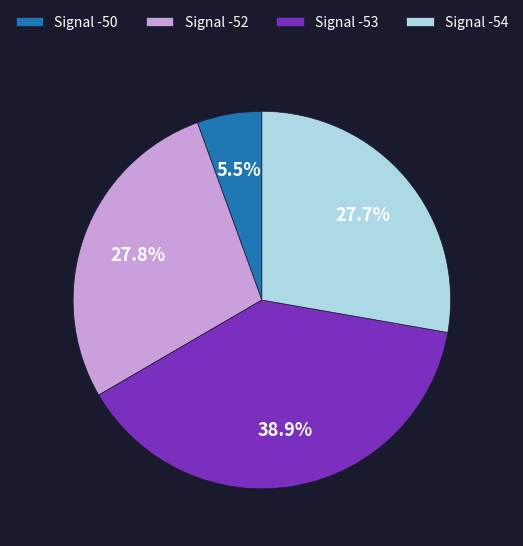

Which slice is the largest?

Signal -53